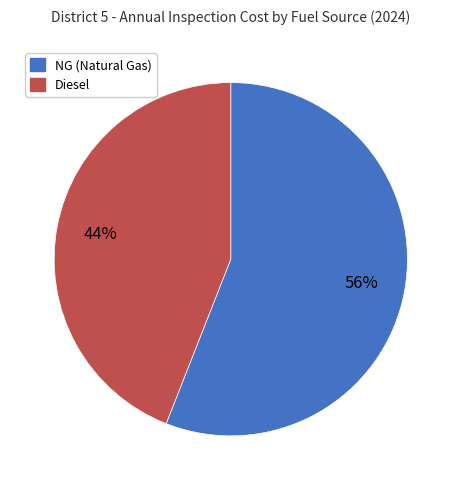

How many slices are in this pie chart?

2